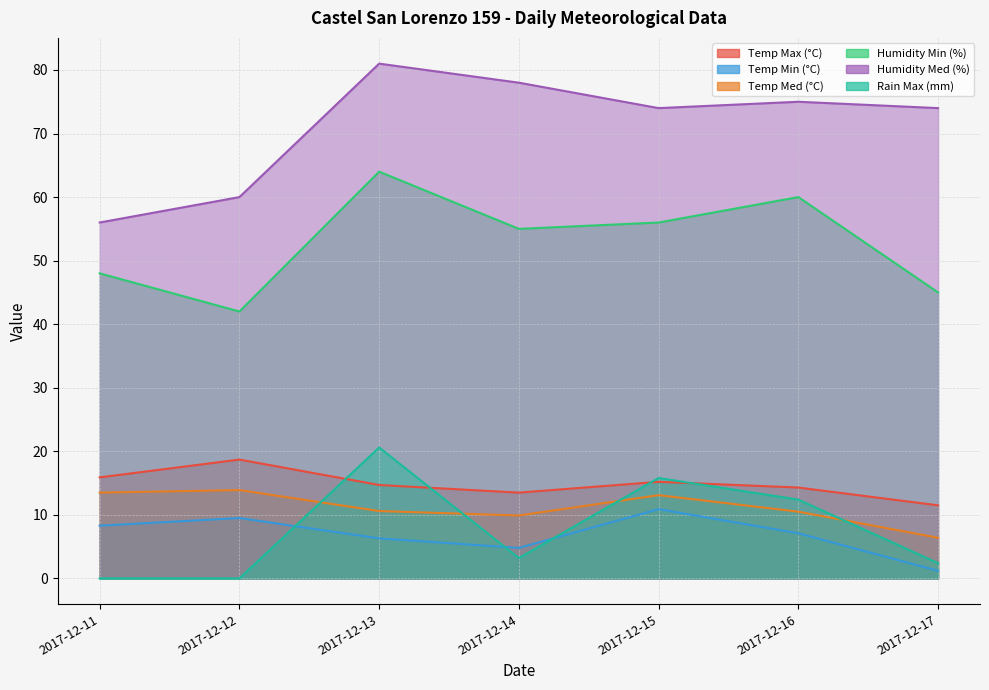

Does the chart have visible grid lines?

Yes